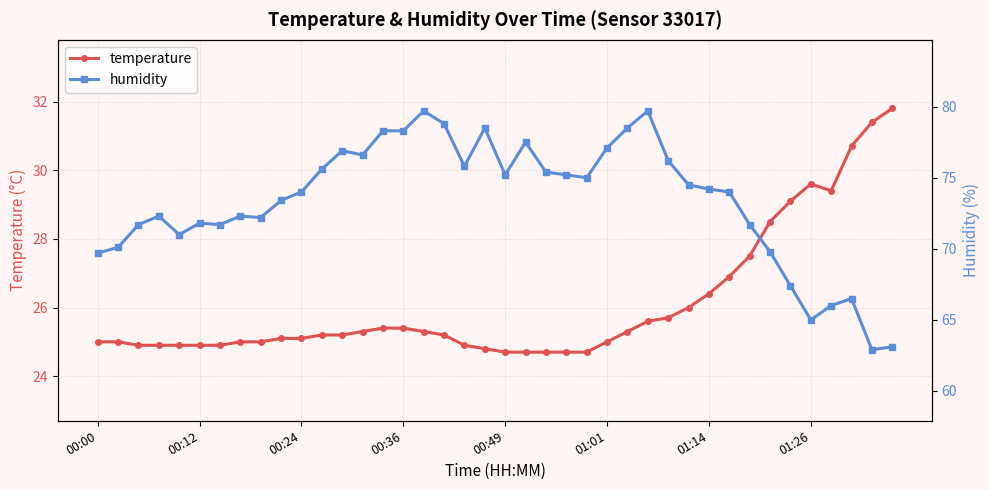

Which series has the largest total across all categories?

humidity